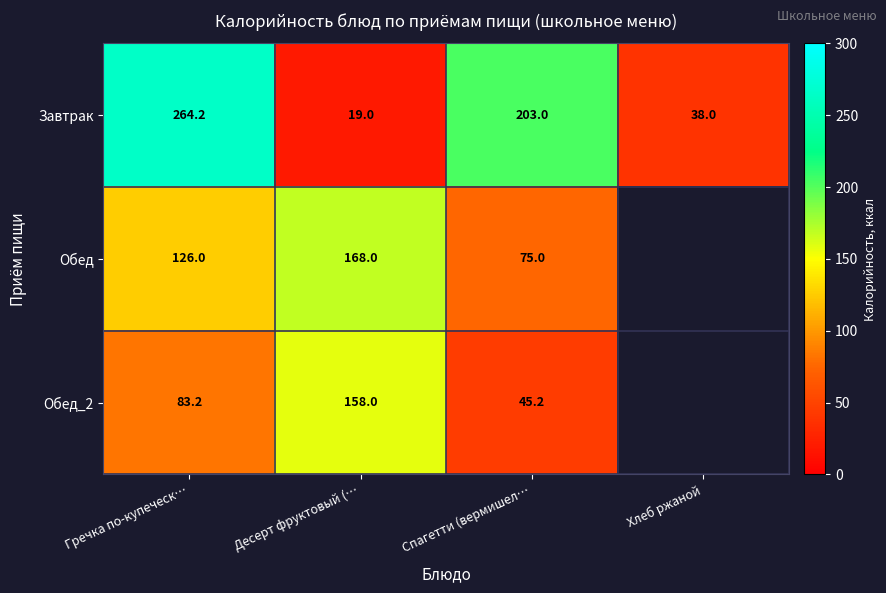

The value of Завтрак at Хлеб ржаной is 38.0. True or false?

True